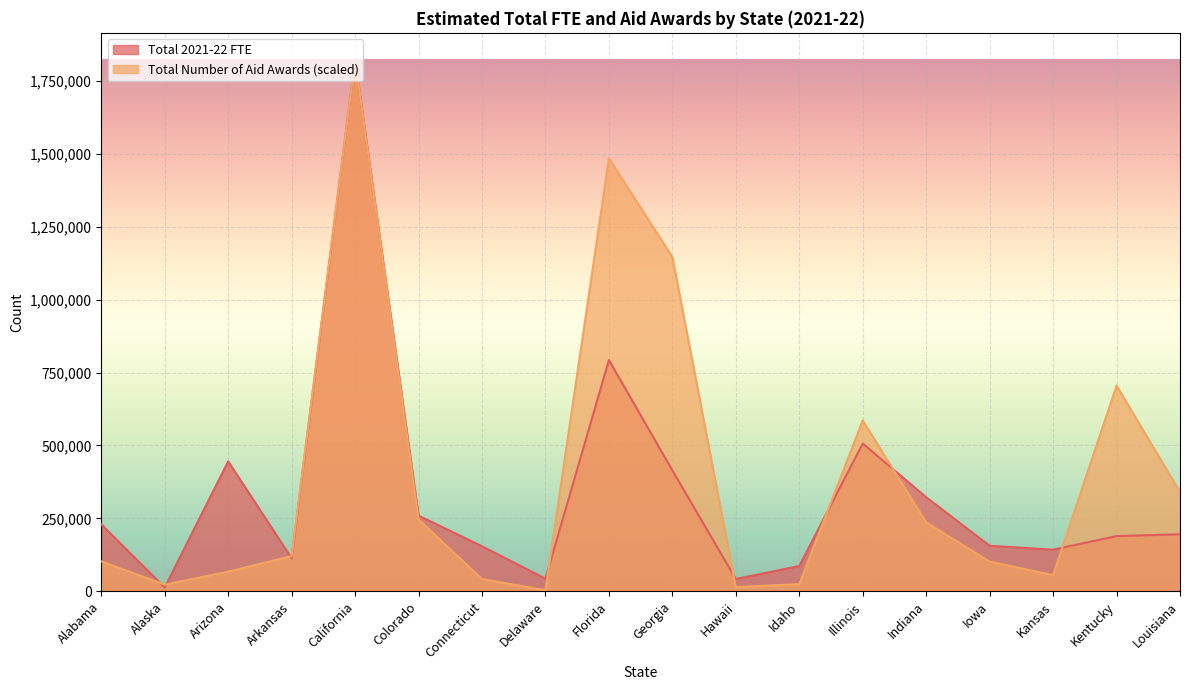

How many distinct data groups are displayed?

2